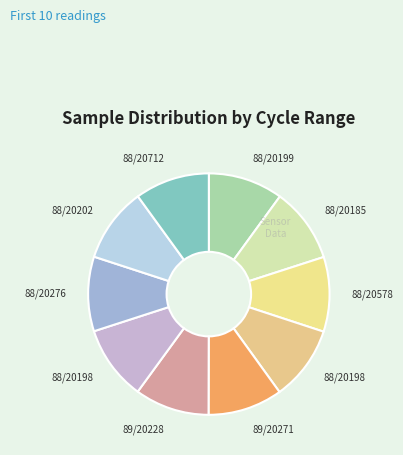

Count the number of slices in the pie.

10